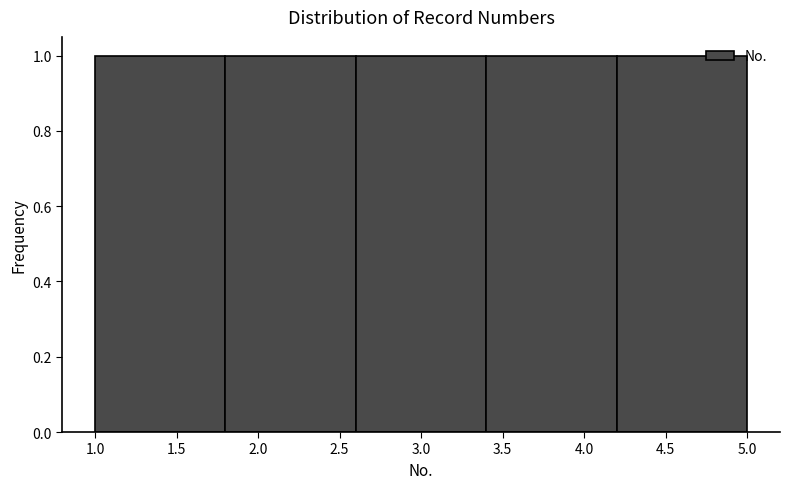

Reading left to right, list every bar in this chart as the range it spans on the x-axis followed by its height. The values are not printed on the chart, so give them approximately, as read against the axis.

1.0 to 1.8: 1
1.8 to 2.6: 1
2.6 to 3.4: 1
3.4 to 4.2: 1
4.2 to 5.0: 1